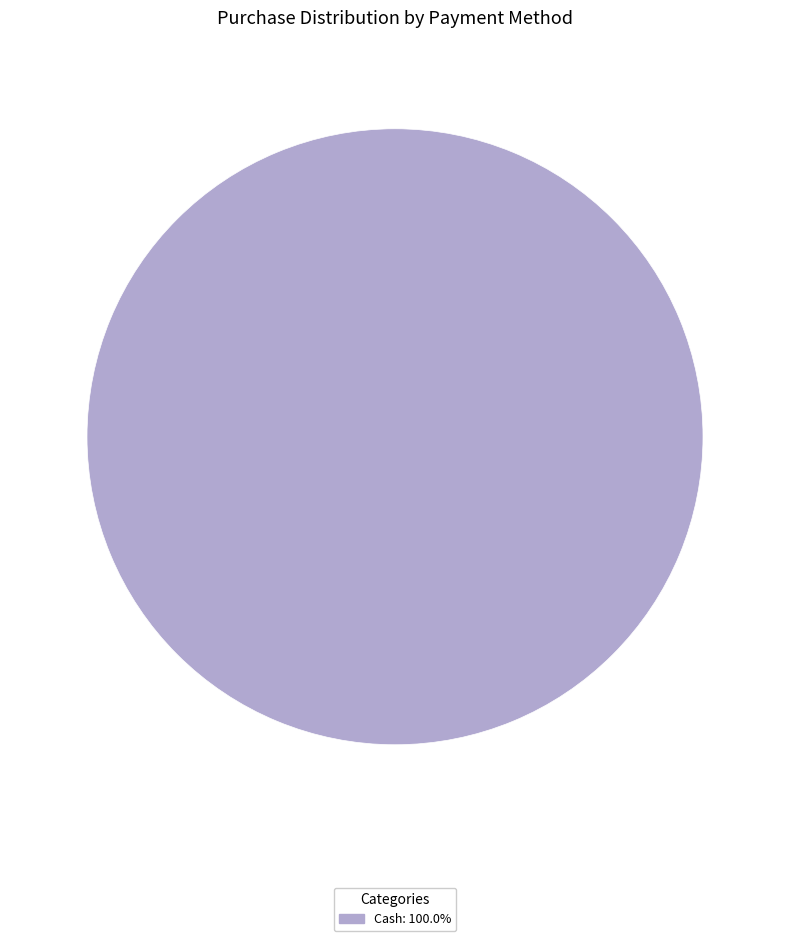

How many segments does this pie chart have?

1